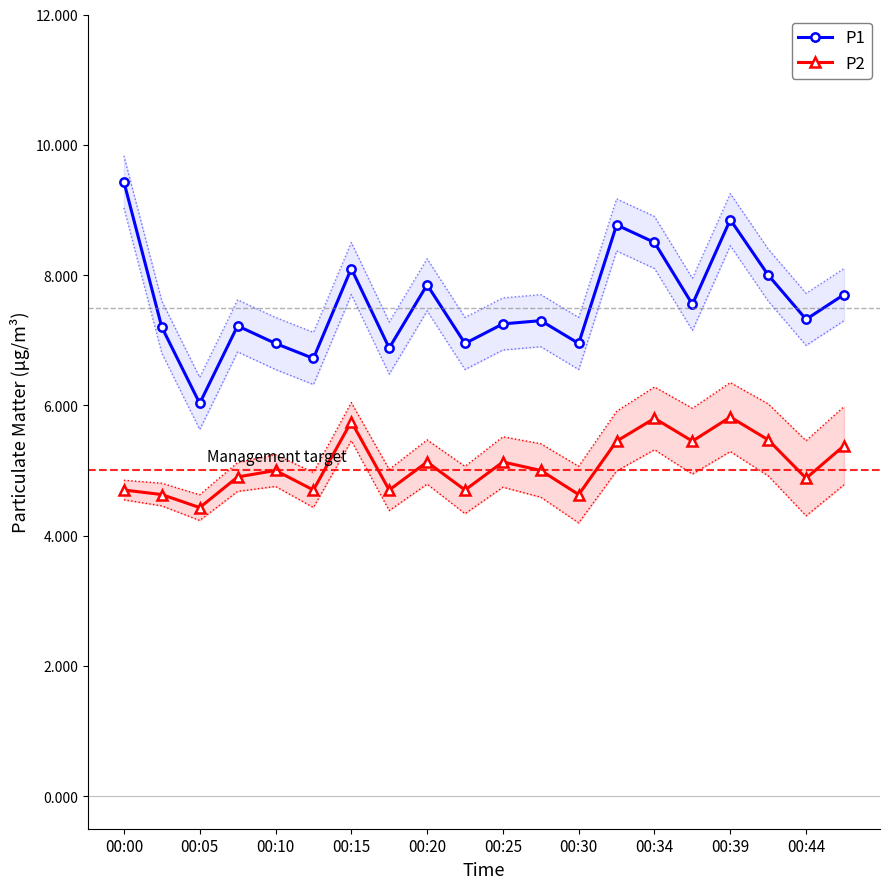

The P1 series shows 13.0 at 00:34. True or false?

False